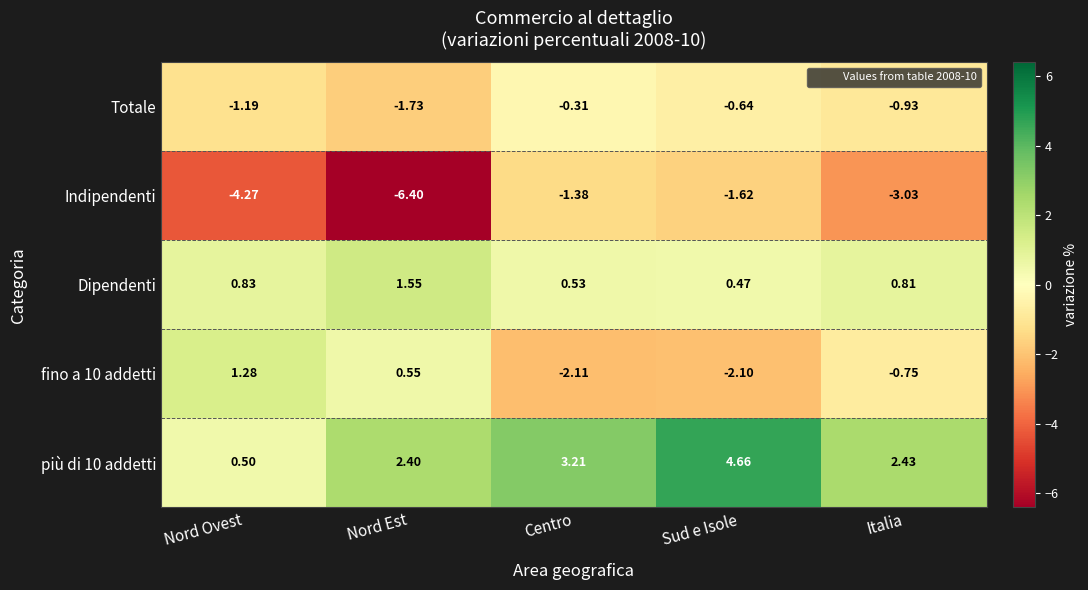

Which series changed the most between Nord Est and Italia?

Indipendenti